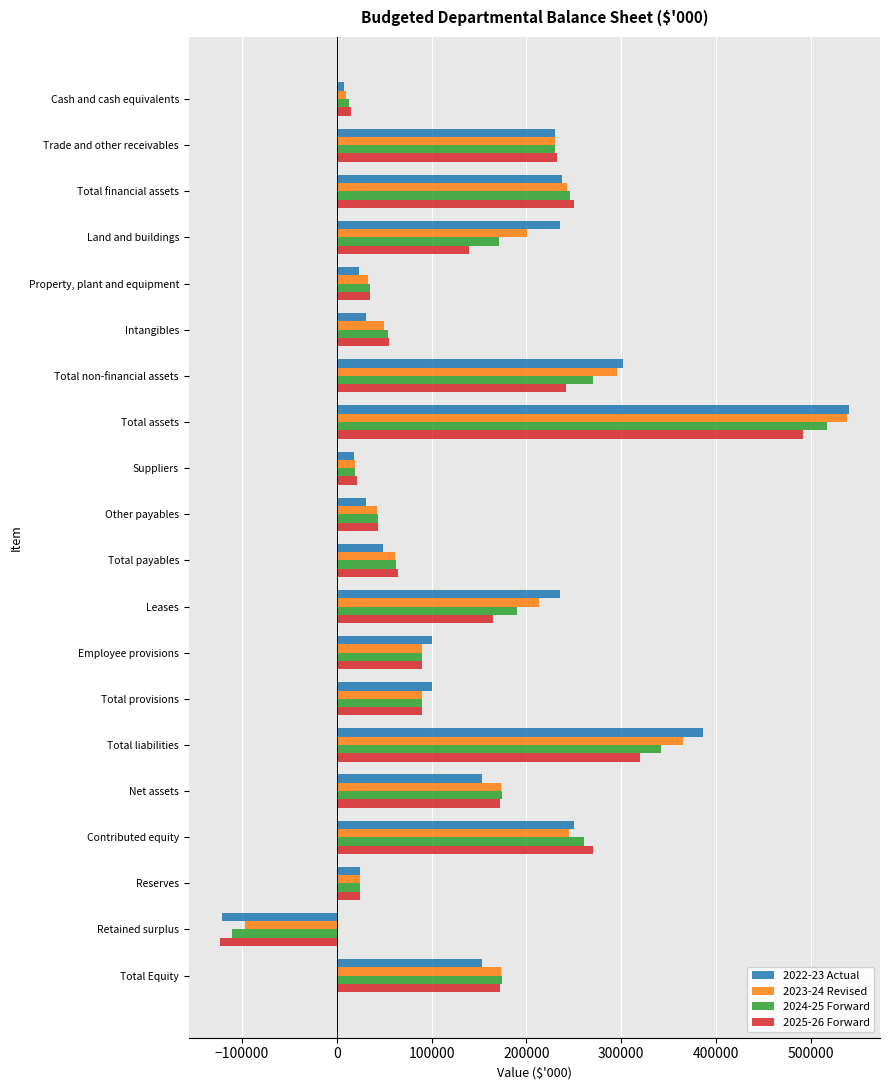

At which label does 2023-24 Revised reach its peak?

Total assets